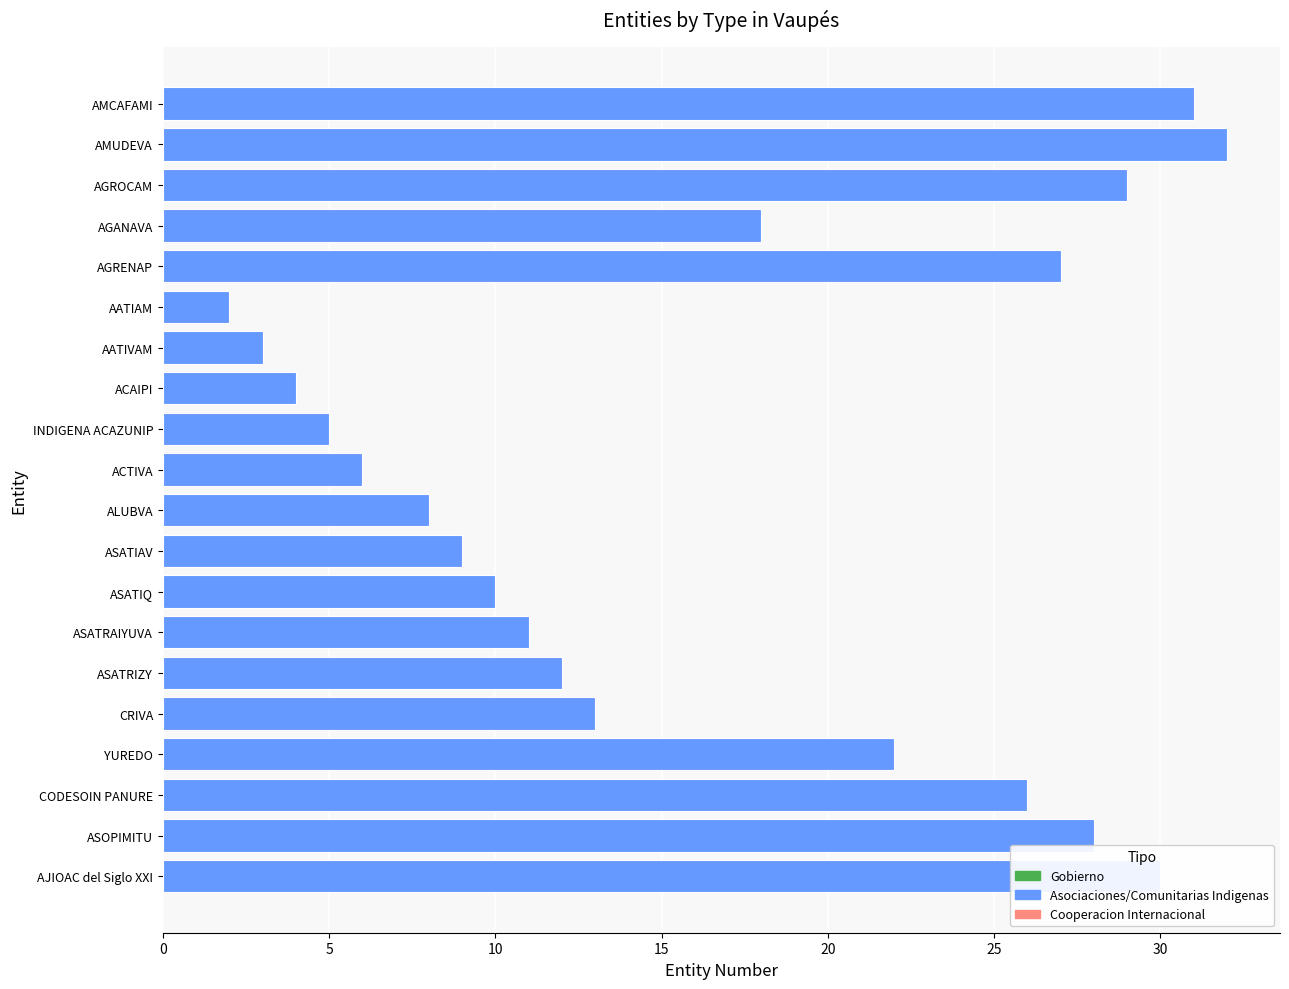

Is it true that the value at INDIGENA ACAZUNIP is 5?

True